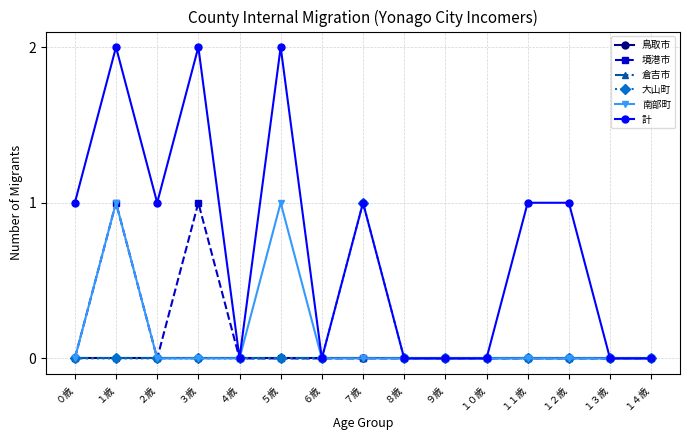

How many lines are shown in the chart?

6